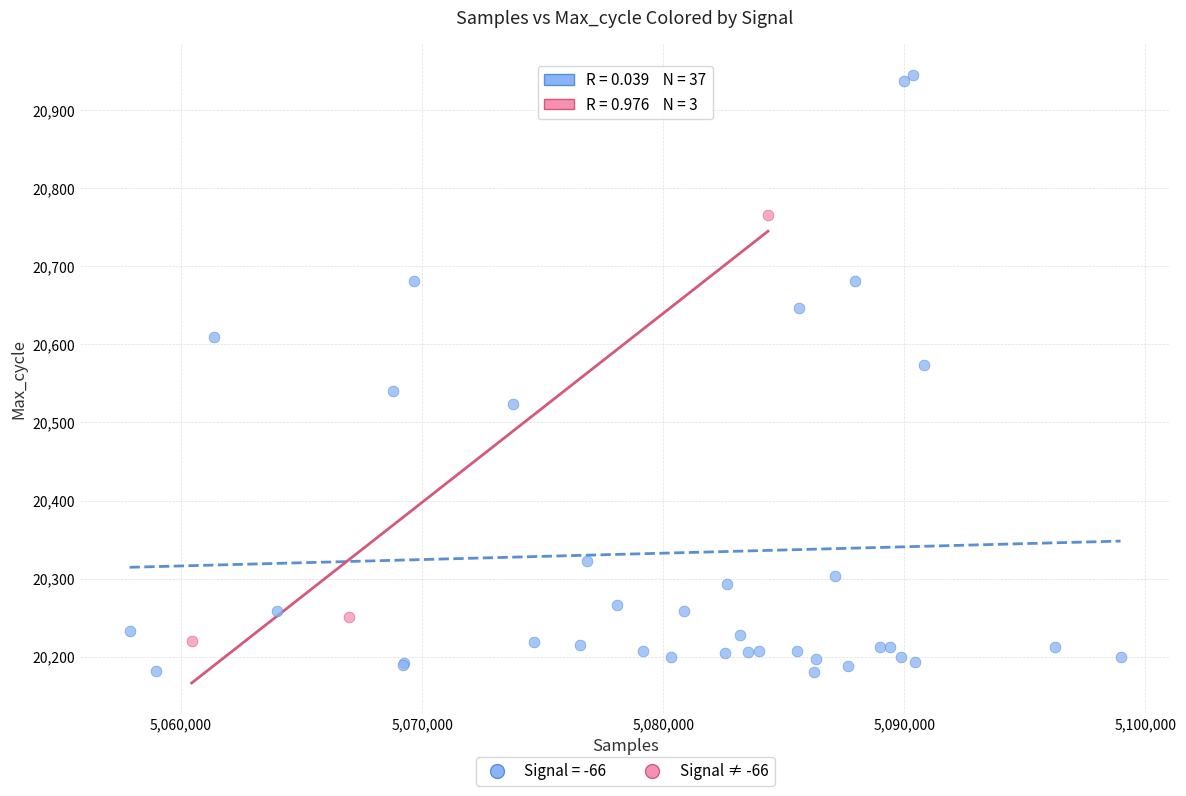

Which series has the largest Y range (max minus min)?

Signal = -66